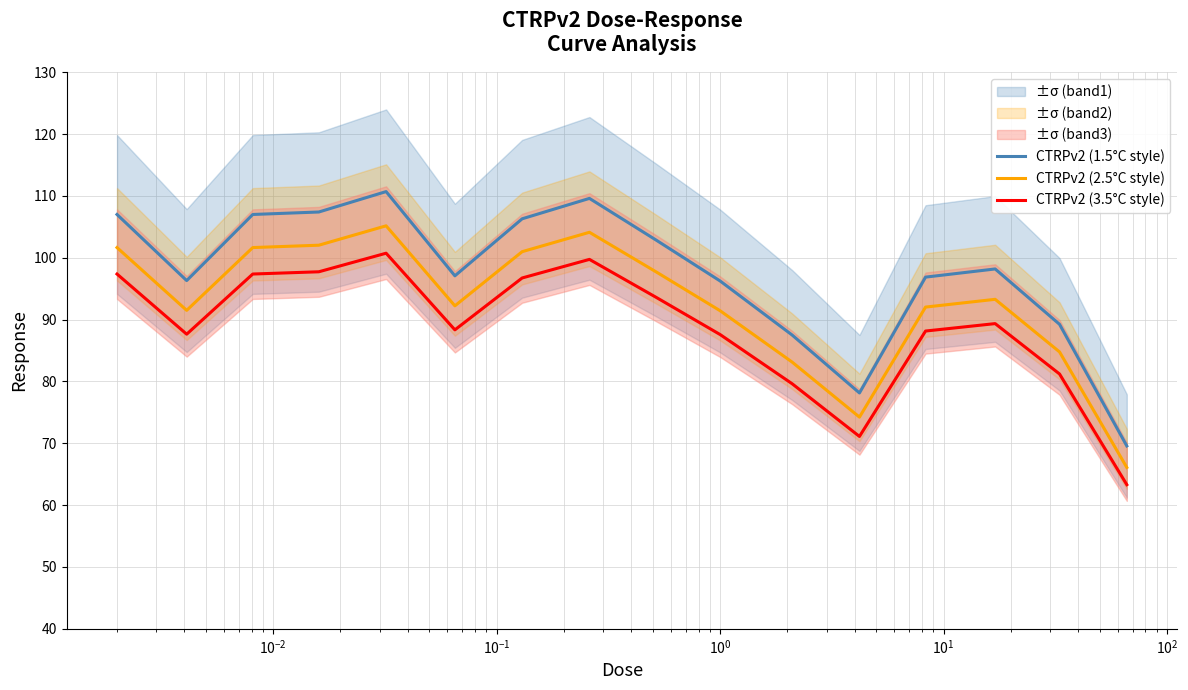

Which series has the largest total across all categories?

CTRPv2 (1.5°C style)